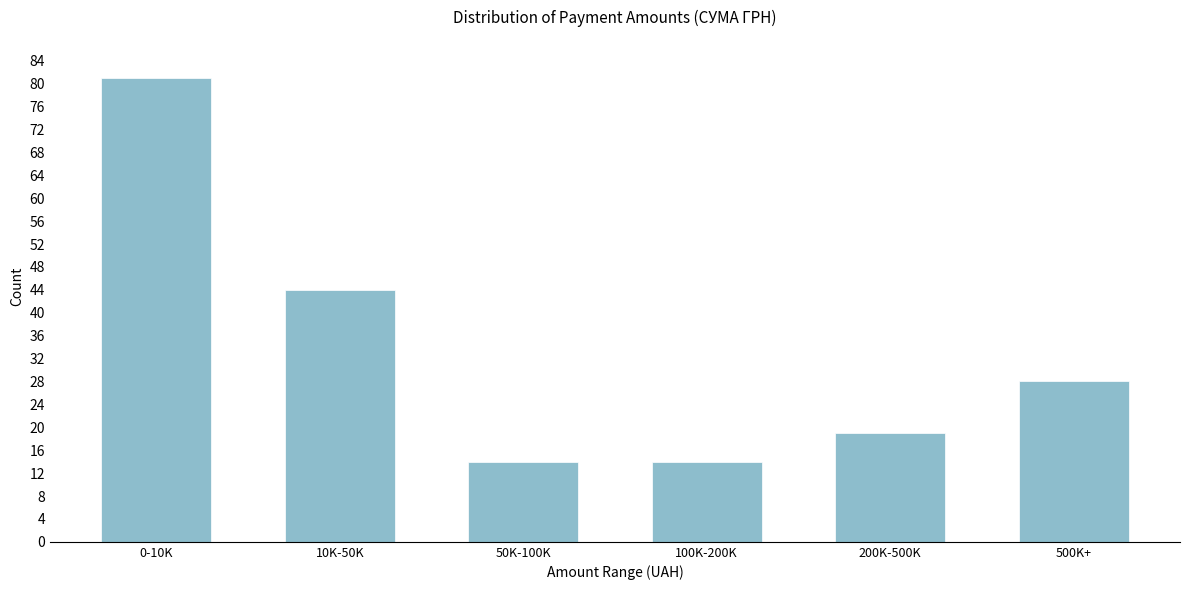

Reading left to right, what are all the values shown in this chart?

81	44	14	14	19	28